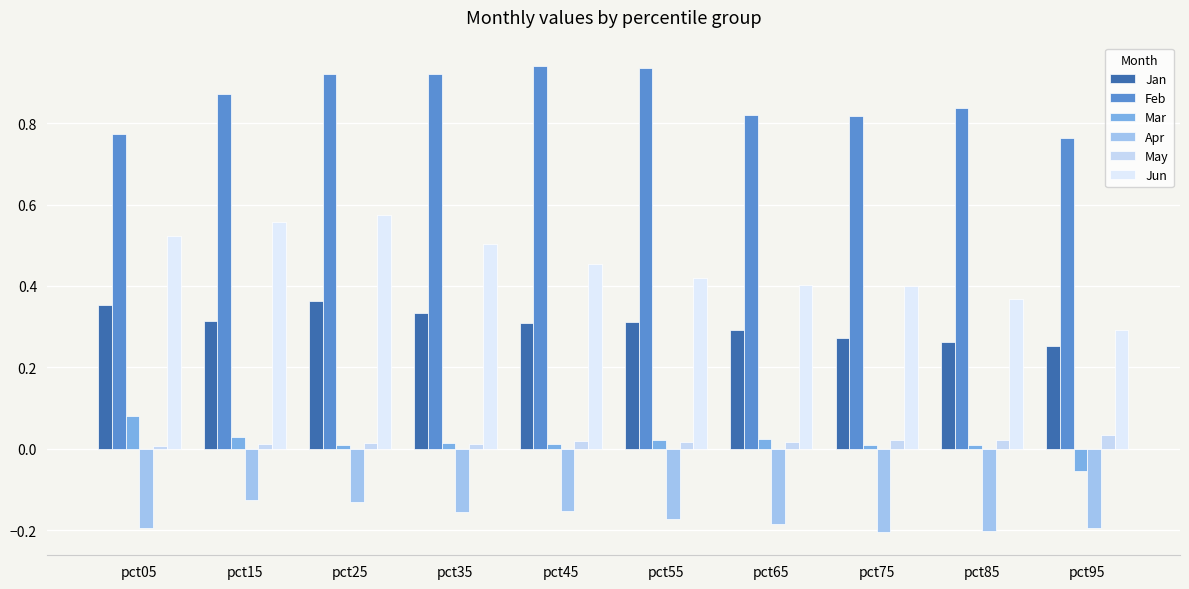

How many categories are shown in the chart?

10